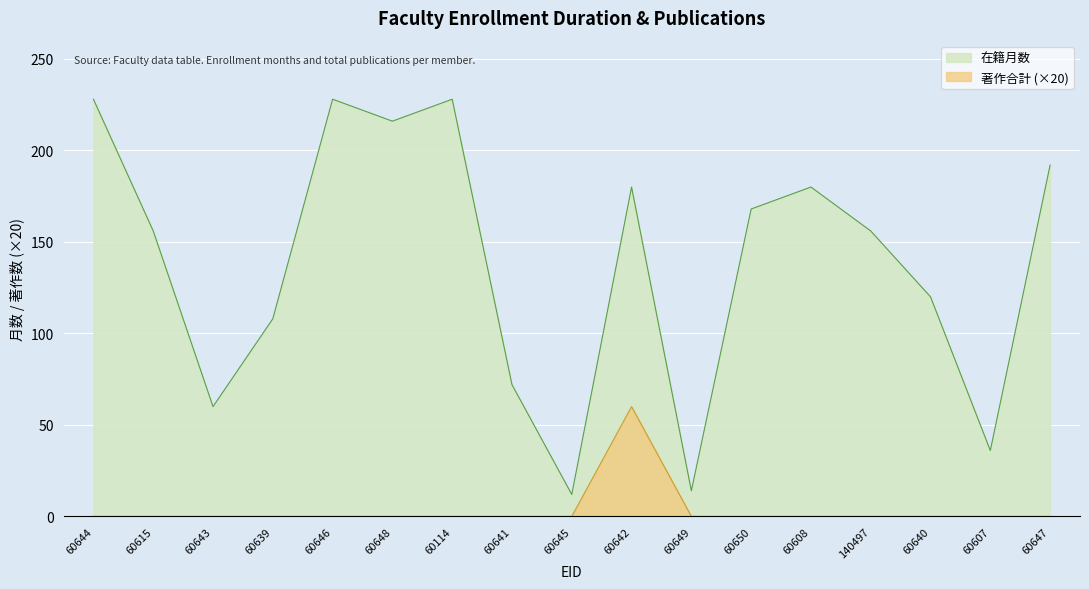

Rank the categories by 著作合計 value from highest to lowest.

60642, 60644, 60615, 60643, 60639, 60646, 60648, 60114, 60641, 60645, 60649, 60650, 60608, 140497, 60640, 60607, 60647